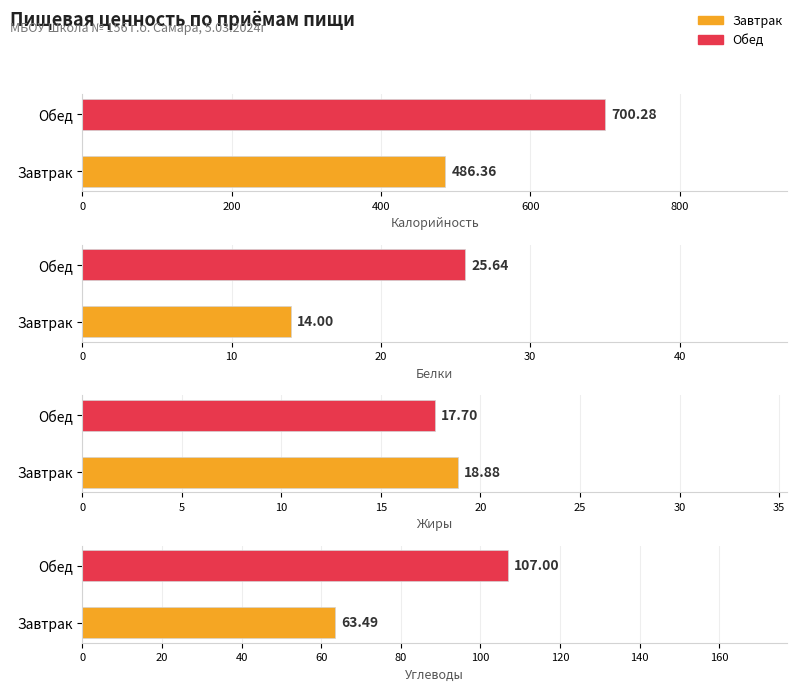

At Обед, list the series in order from smallest to largest.

Жиры, Белки, Углеводы, Калорийность